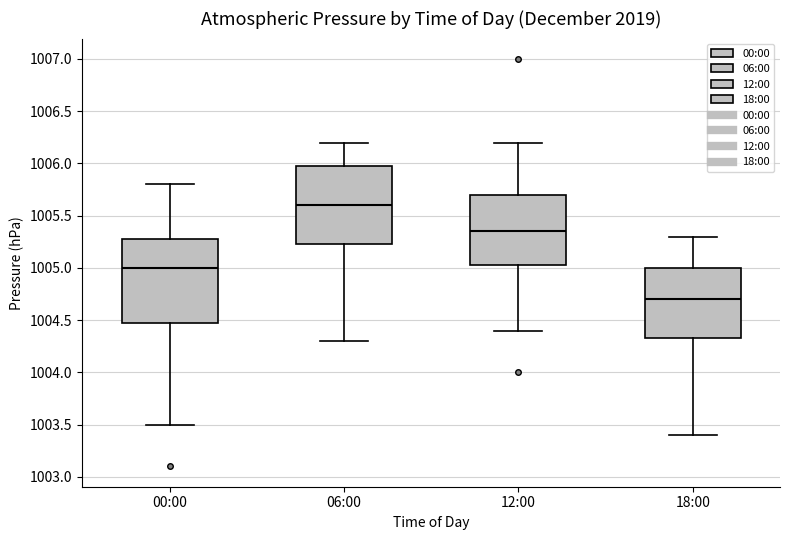

Where does the median line of the box for 18:00 sit on the y-axis? The values are not printed on the chart, so give them approximately, as read against the axis.

1004.70